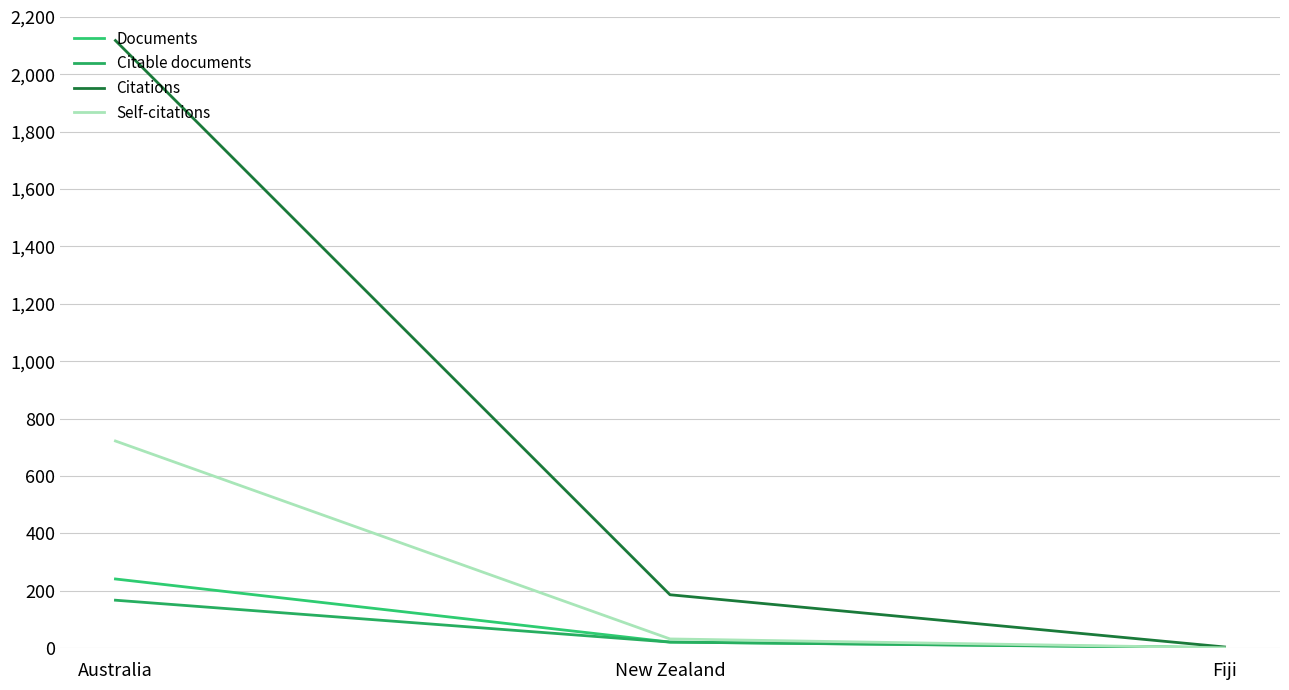

What position from the right is New Zealand?

2